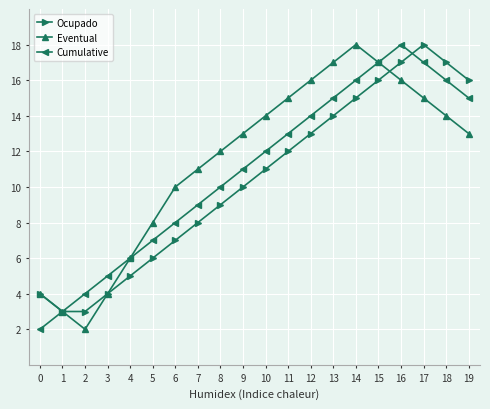

In Eventual, how many points are higher than both neighbors (excluding endpoints)?

1